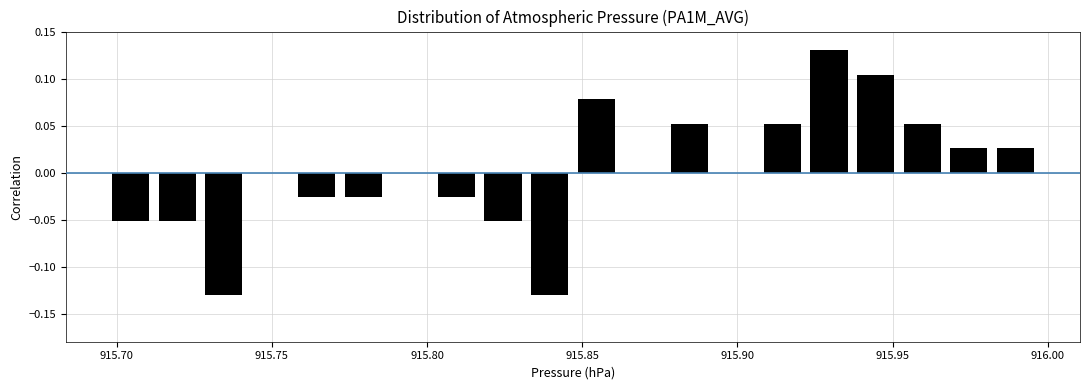

Read against the x-axis, roughly where is the centre of the tallest bar?

915.930